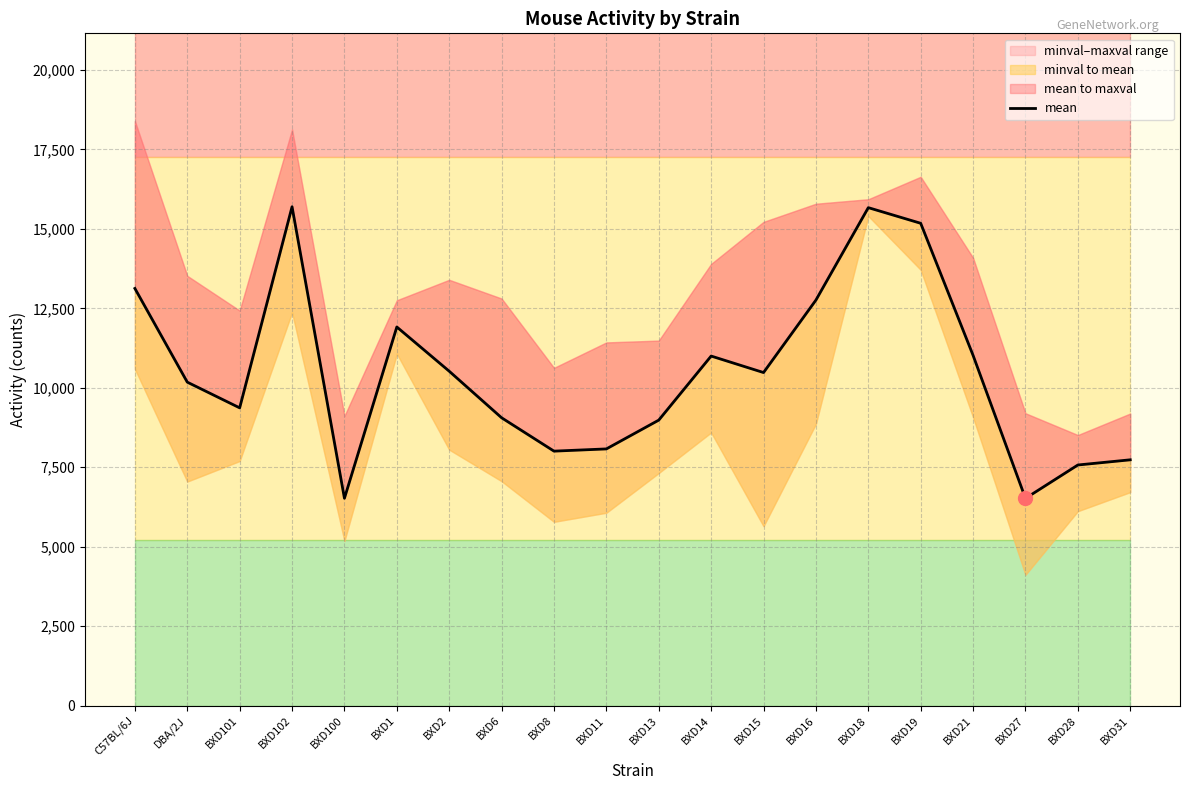

True or false: the data shows 2660 at BXD21.

False